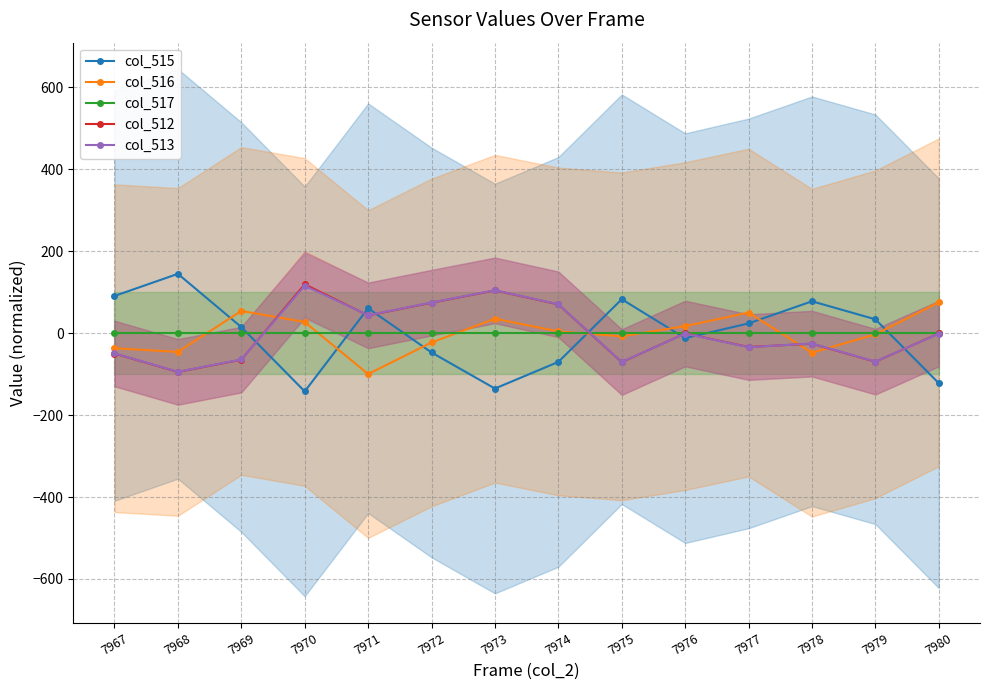

After their last crossing, which series has the higher values: col_512 or col_516?

col_516